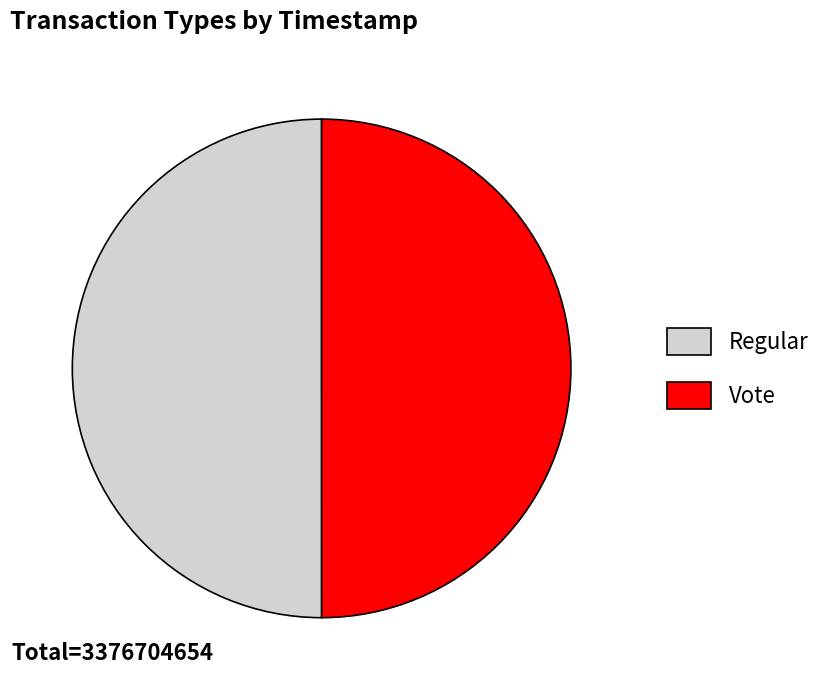

How many slices are in this pie chart?

2